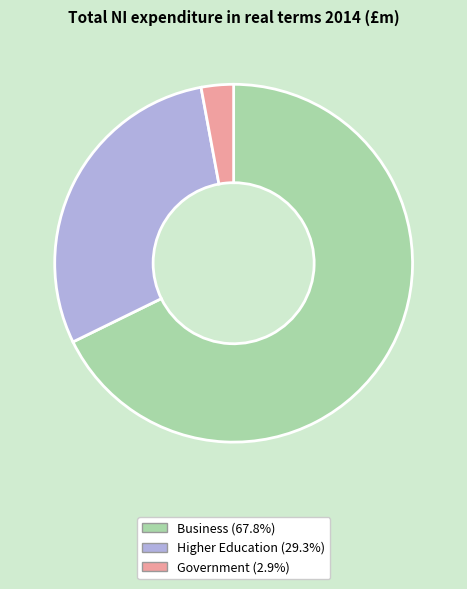

What is the largest slice in the pie chart?

Business